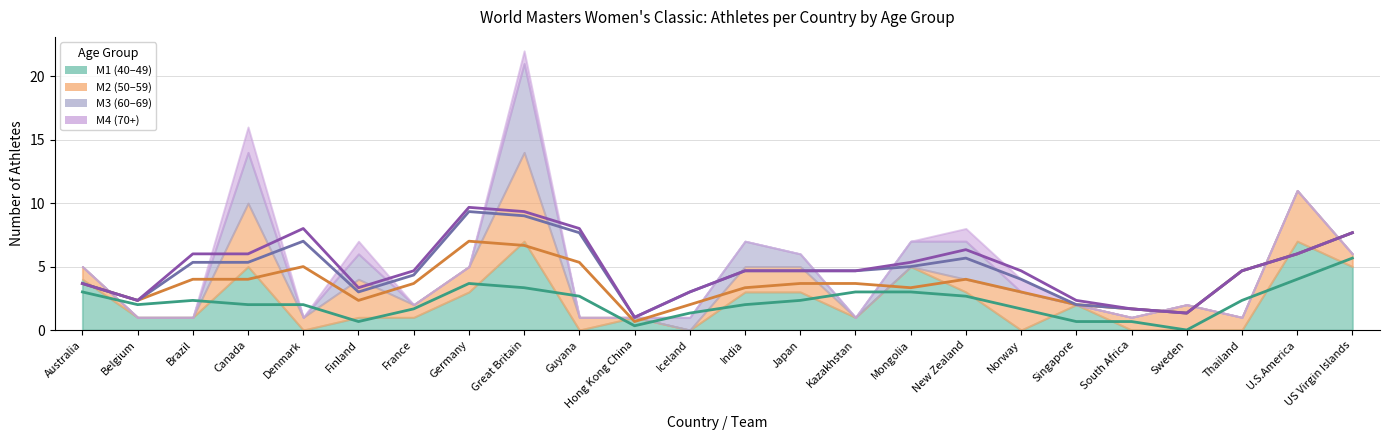

True or false: M4 has a value of 0 at India.

True